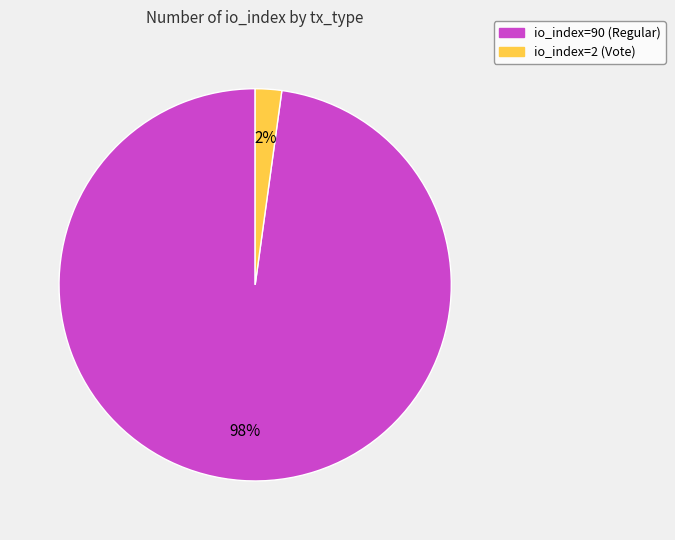

To the nearest percent, what percentage of the pie is io_index=2 (Vote)?

2%